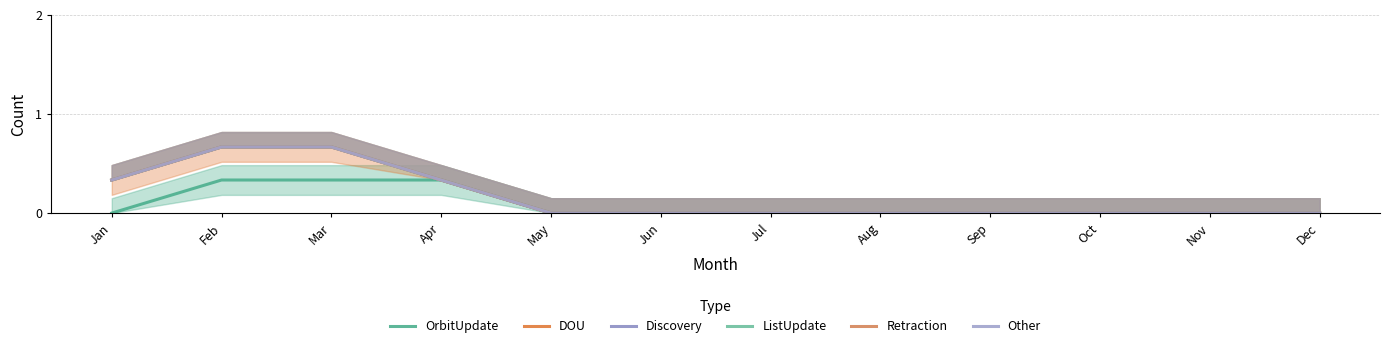

Reading left to right, list all the values displayed in this chart.

OrbitUpdate: Jan=0.0	Feb=0.3	Mar=0.3	Apr=0.3	May=0.0	Jun=0.0	Jul=0.0	Aug=0.0	Sep=0.0	Oct=0.0	Nov=0.0	Dec=0.0
DOU: Jan=0.3	Feb=0.7	Mar=0.7	Apr=0.3	May=0.0	Jun=0.0	Jul=0.0	Aug=0.0	Sep=0.0	Oct=0.0	Nov=0.0	Dec=0.0
Discovery: Jan=0.3	Feb=0.7	Mar=0.7	Apr=0.3	May=0.0	Jun=0.0	Jul=0.0	Aug=0.0	Sep=0.0	Oct=0.0	Nov=0.0	Dec=0.0
ListUpdate: Jan=0.3	Feb=0.7	Mar=0.7	Apr=0.3	May=0.0	Jun=0.0	Jul=0.0	Aug=0.0	Sep=0.0	Oct=0.0	Nov=0.0	Dec=0.0
Retraction: Jan=0.3	Feb=0.7	Mar=0.7	Apr=0.3	May=0.0	Jun=0.0	Jul=0.0	Aug=0.0	Sep=0.0	Oct=0.0	Nov=0.0	Dec=0.0
Other: Jan=0.3	Feb=0.7	Mar=0.7	Apr=0.3	May=0.0	Jun=0.0	Jul=0.0	Aug=0.0	Sep=0.0	Oct=0.0	Nov=0.0	Dec=0.0